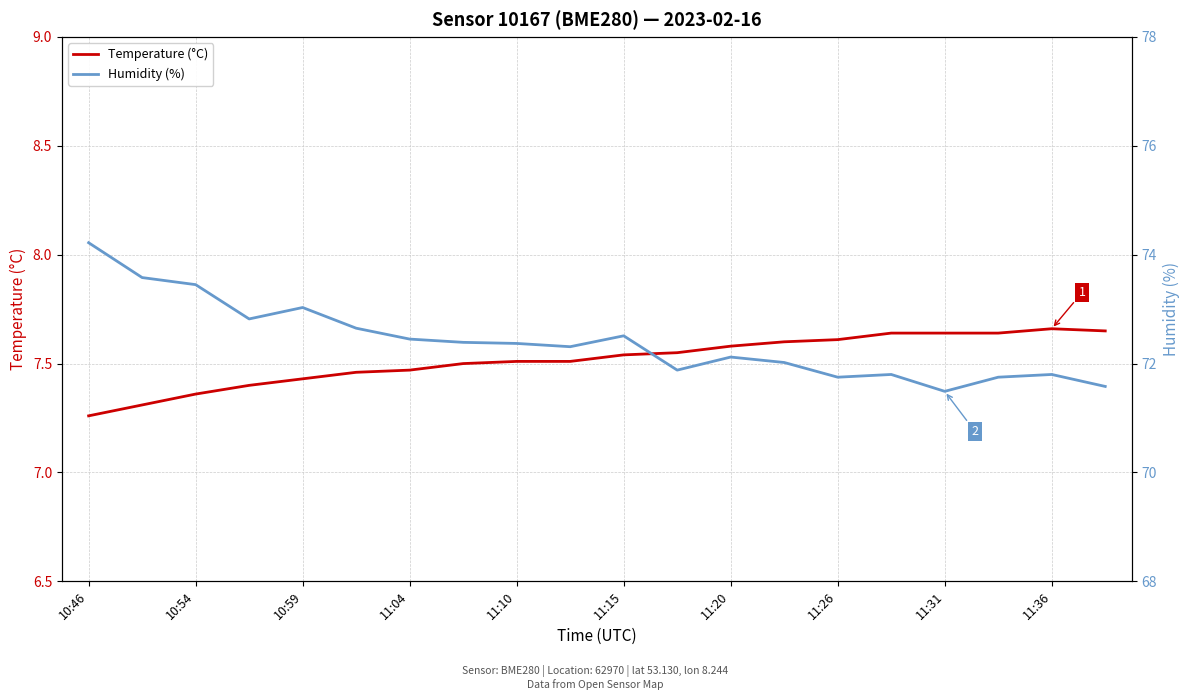

How many lines are shown in the chart?

2